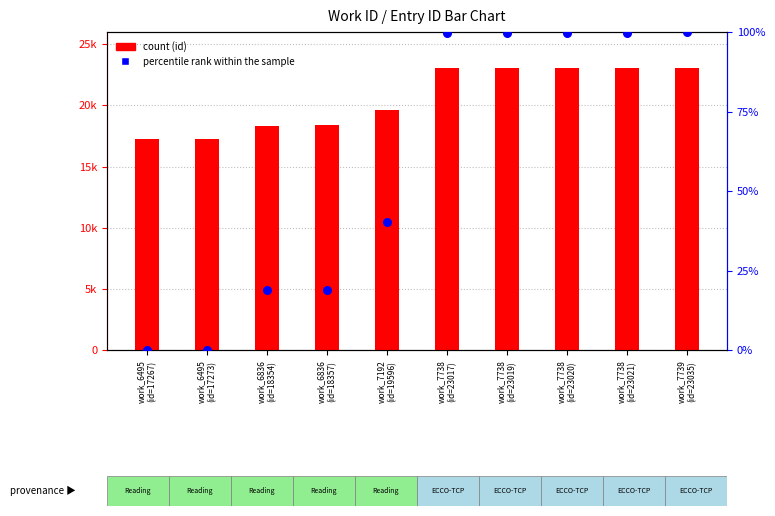

Which series has the largest Y range (max minus min)?

count